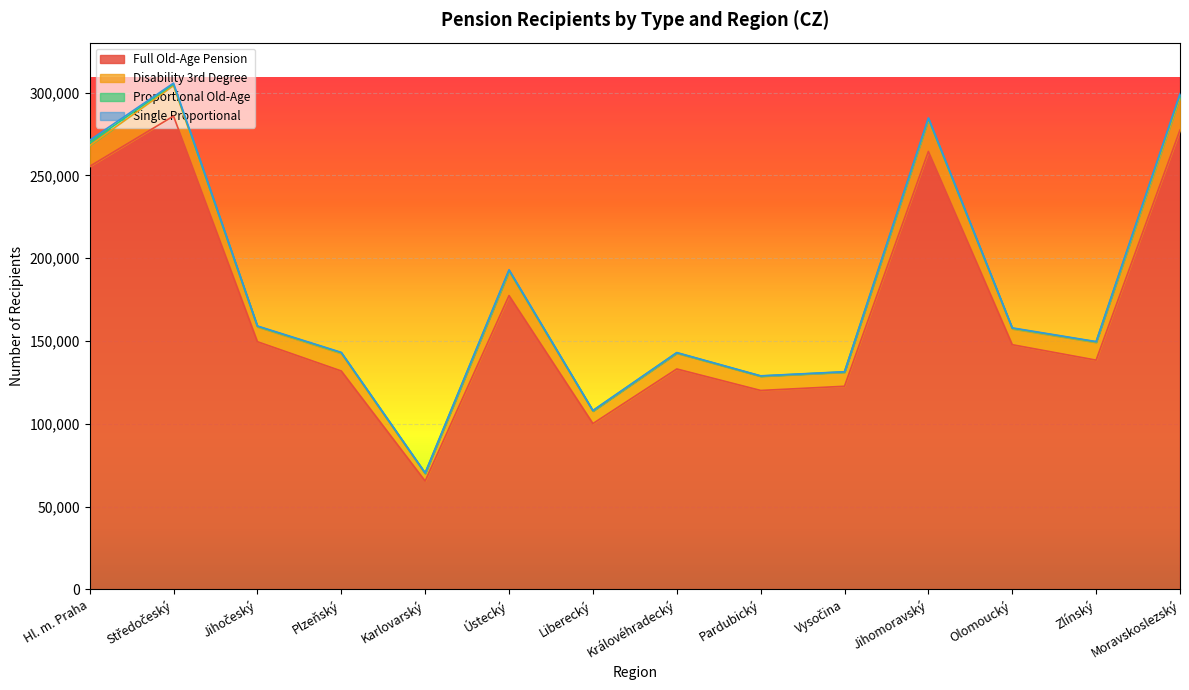

Reading left to right, list all the values displayed in this chart.

Full Old-Age Pension: 255473	285844	149575	131898	65415	177433	100143	133116	120139	122681	264474	147774	138447	277414
Disability 3rd Degree: 12563	18361	8994	10619	4452	14602	7540	9550	8568	8496	18989	9625	10753	19710
Proportional Old-Age: 1808	914	300	380	300	582	206	211	157	170	779	322	287	1578
Single Proportional: 1432	623	215	255	237	413	176	156	110	107	483	213	168	687